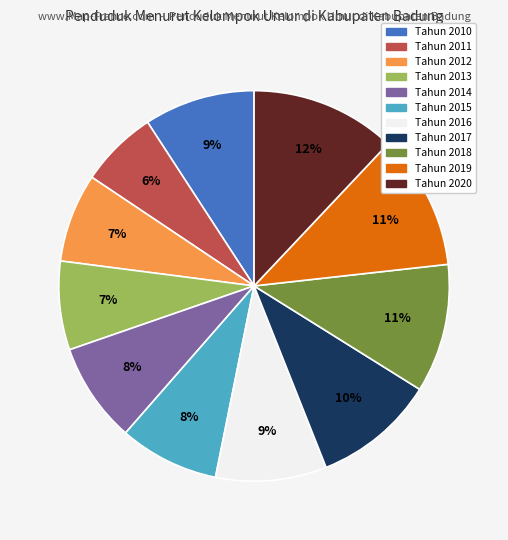

Count the number of slices in the pie.

11